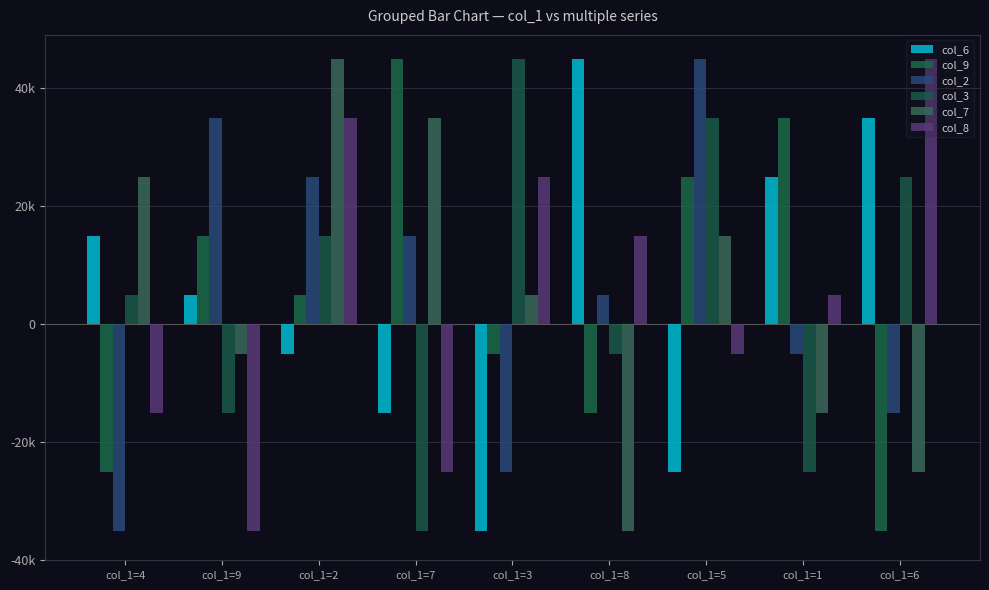

What is the label of the 7th bar from the right?

col_1=2